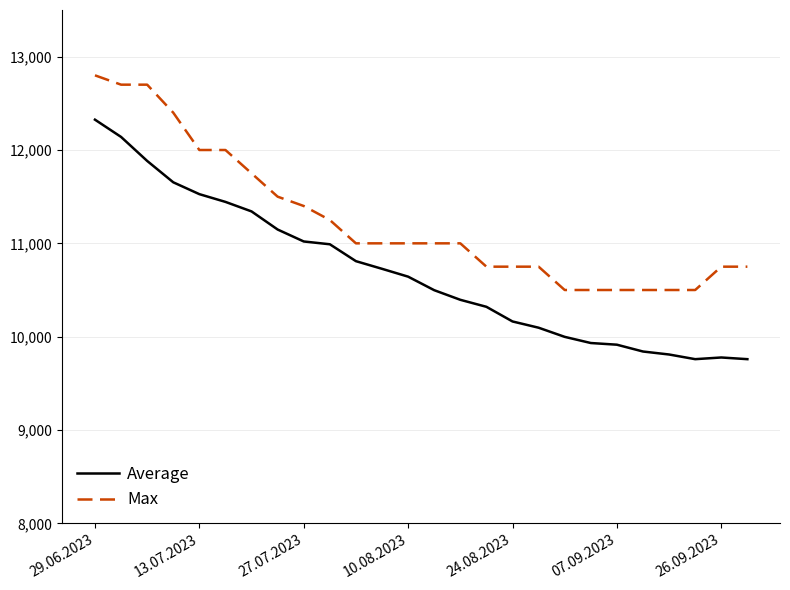

Which series has the largest total across all categories?

Max